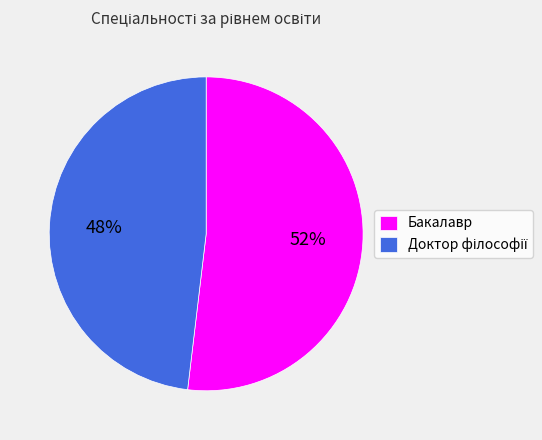

Is it true that Бакалавр is 52% of the pie?

True